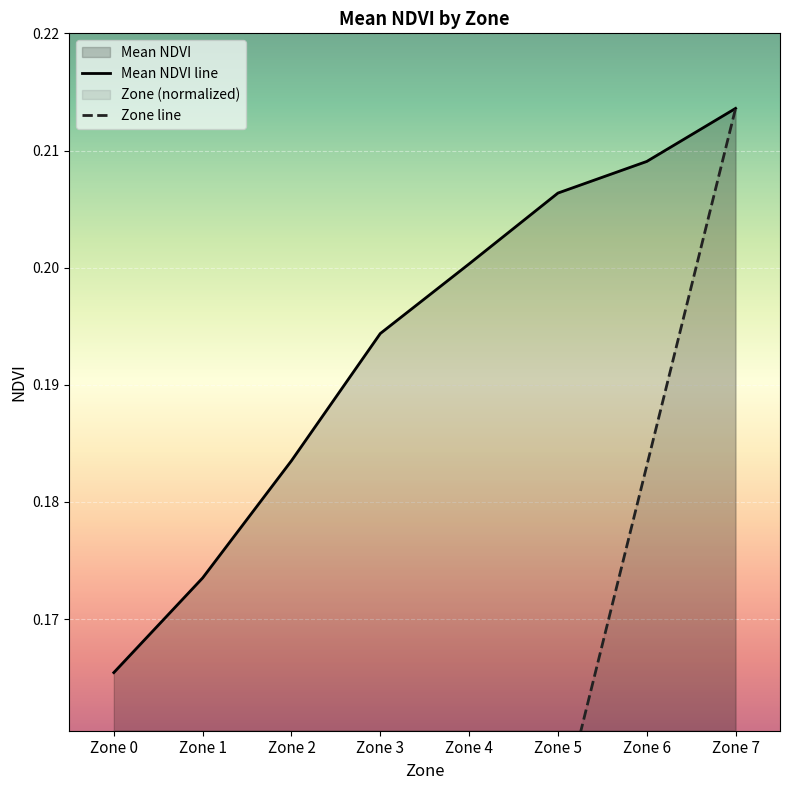

At which label is Zone closest to 0?

Zone 0